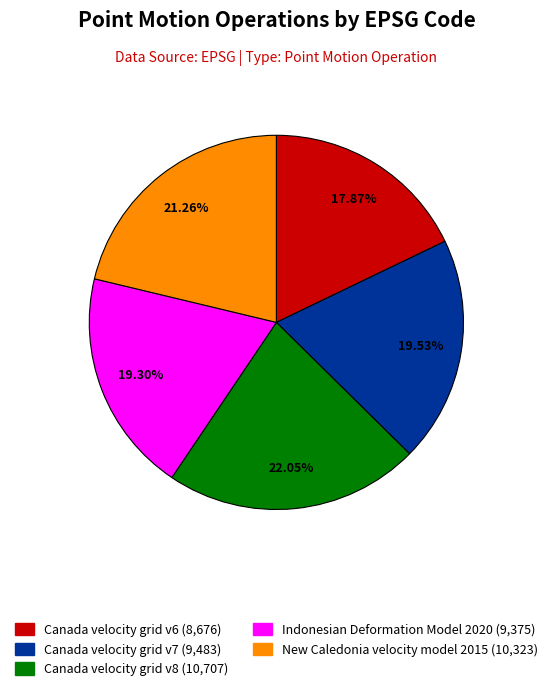

What percentage do New Caledonia velocity model 2015 and Indonesian Deformation Model 2020 together represent?

40.6%